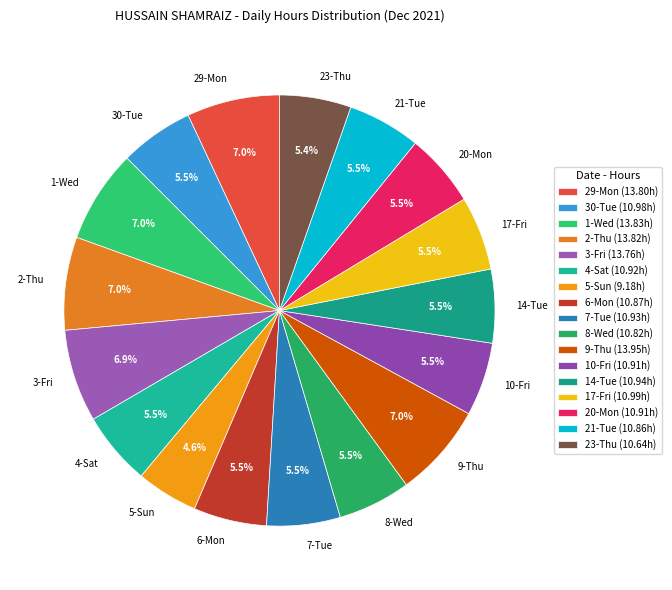

To the nearest percent, what percentage of the pie is 23-Thu?

5%